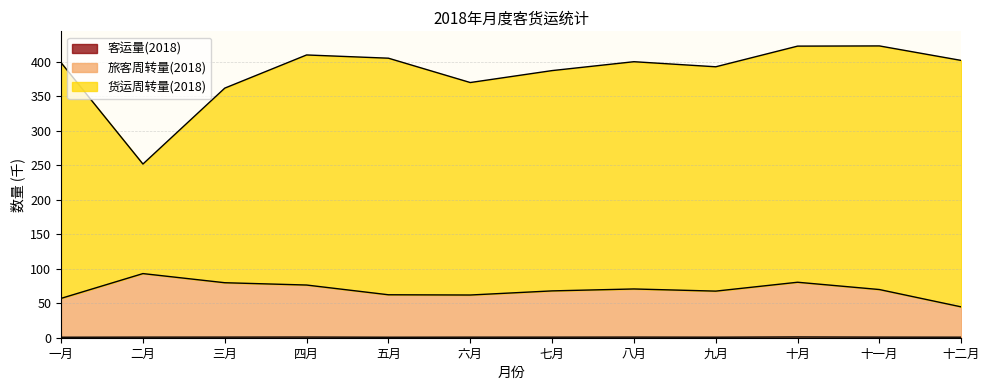

Where is the first local maximum for 货运周转量(2018)?

四月